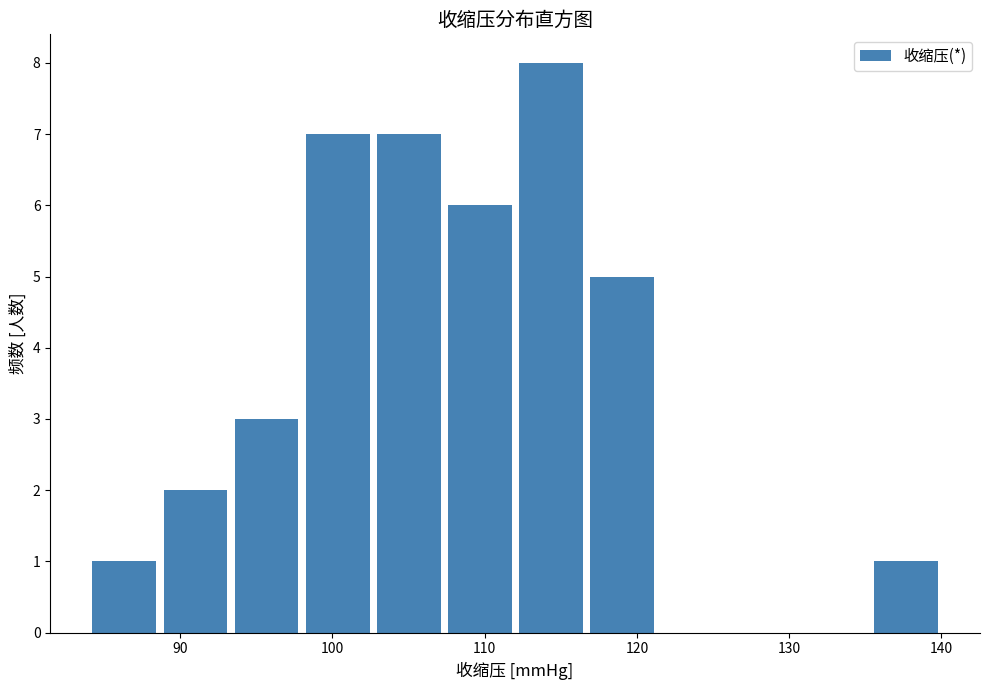

Reading left to right, list every bar in this chart as the range it spans on the x-axis followed by its height. Neither the bar edges nor the heights are printed on the chart, so give them approximately, as read against the axes.

84 to 89: 1
89 to 93: 2
93 to 98: 3
98 to 103: 7
103 to 107: 7
107 to 112: 6
112 to 117: 8
117 to 121: 5
121 to 126: 0
126 to 131: 0
131 to 135: 0
135 to 140: 1